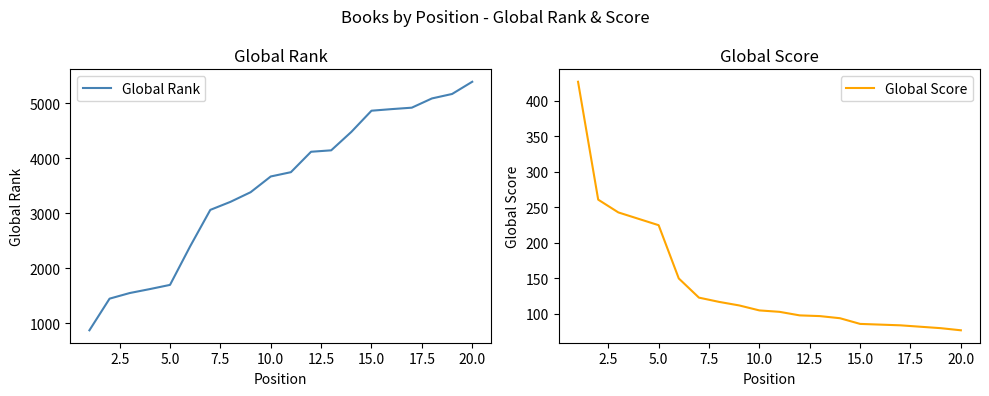

True or false: Global Score has a value of 86 at 15.0.

True